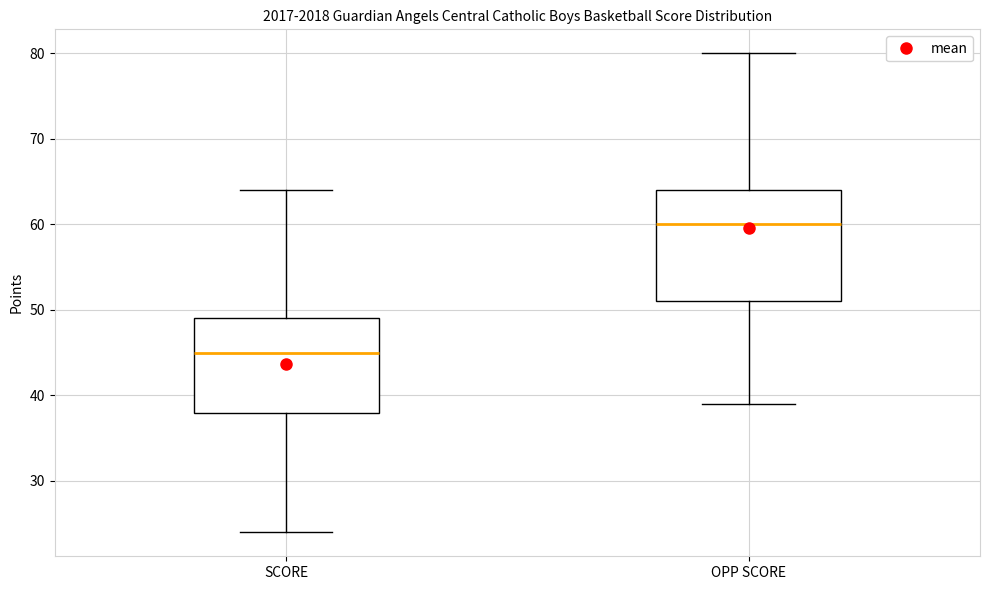

Comparing the boxes themselves (not the whiskers), which one is the tallest?

OPP SCORE